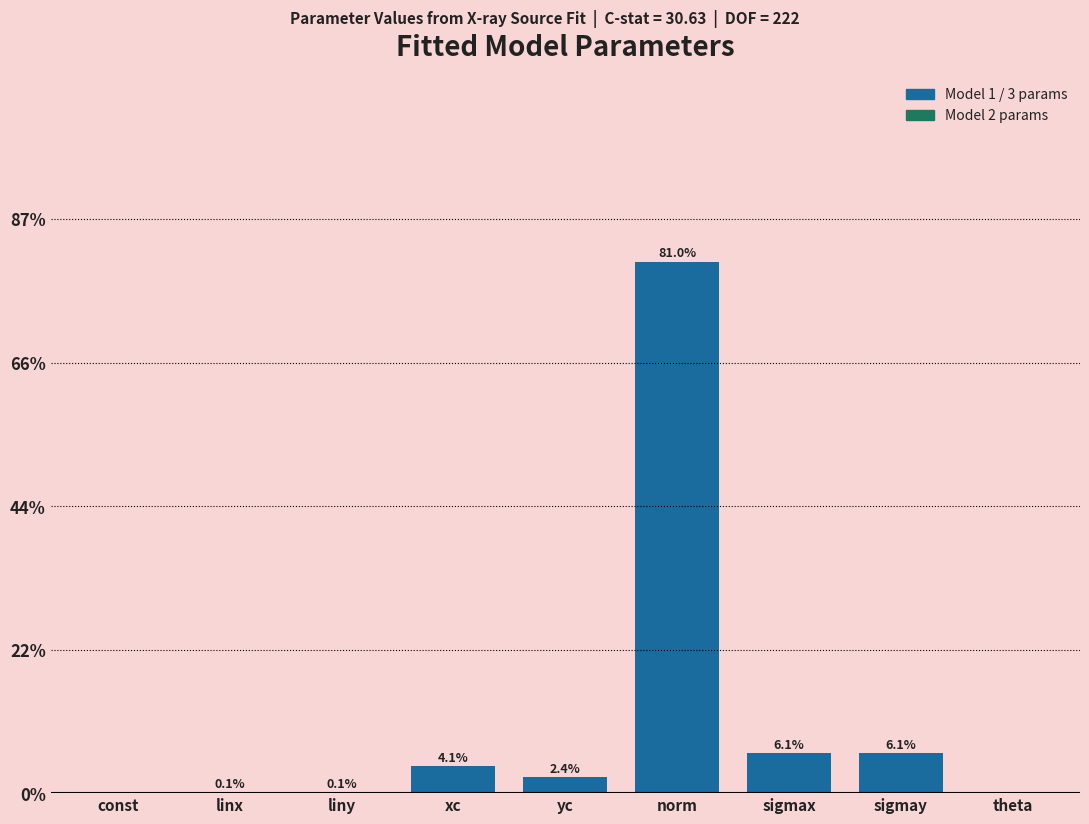

Reading left to right, extract all data points from this chart.

const=0.0	linx=0.1	liny=0.1	xc=4.1	yc=2.4	norm=81.0	sigmax=6.1	sigmay=6.1	theta=0.0